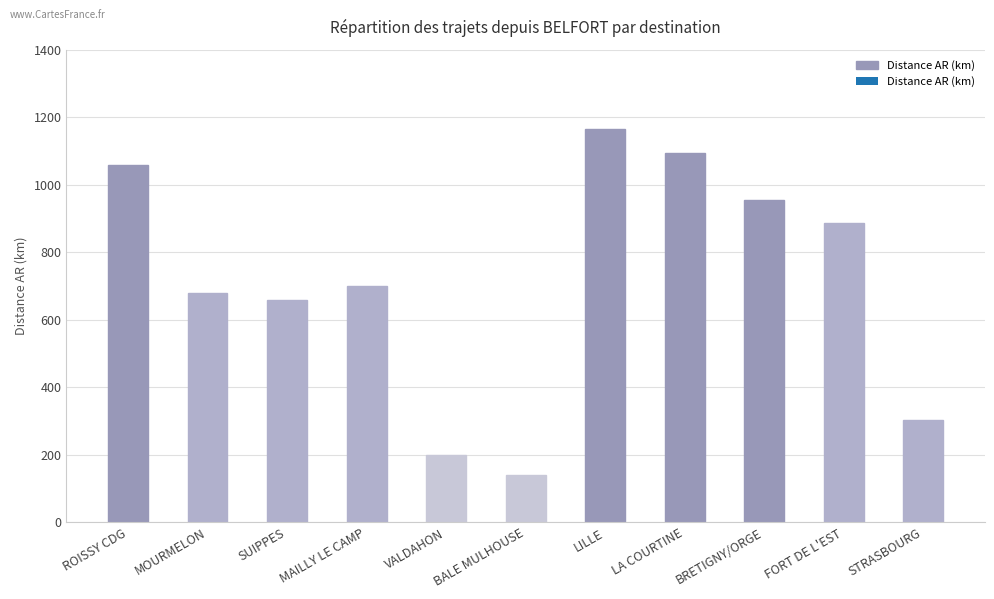

What is the value of the 1st bar from the left?

1060